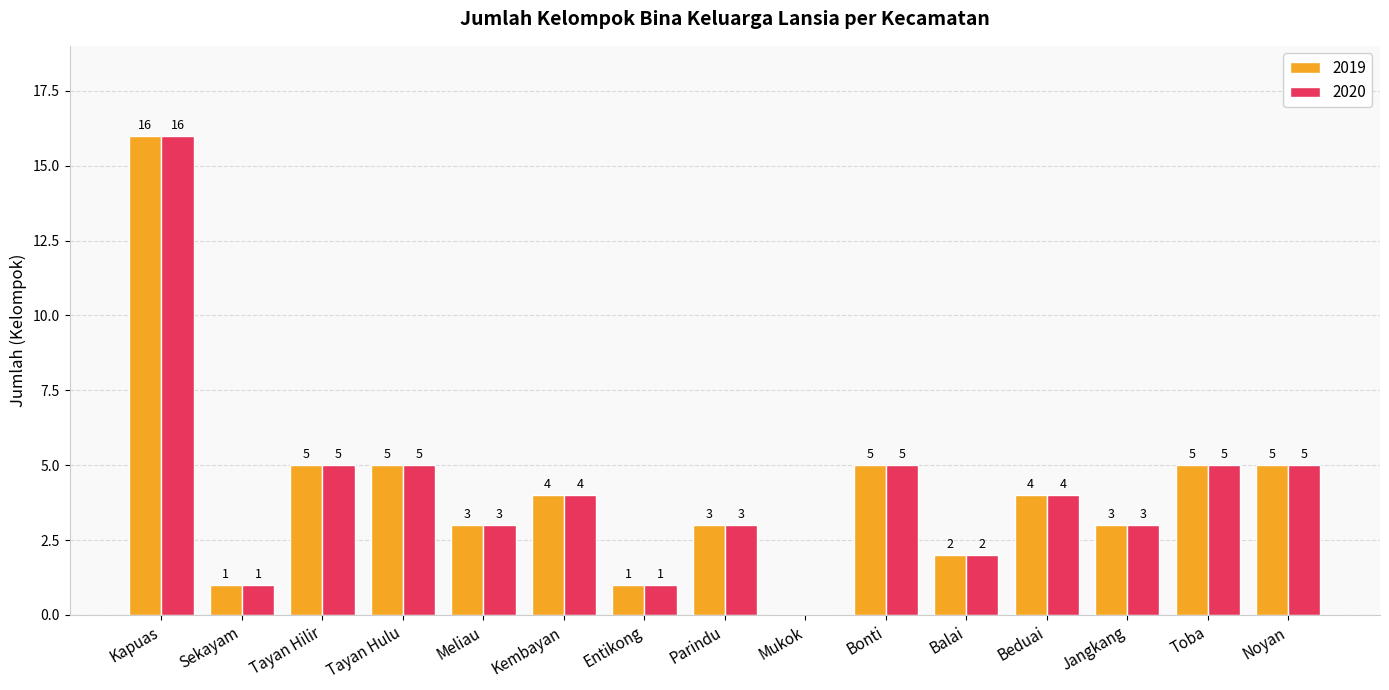

Is it true that 2019 equals 4 at Parindu?

False